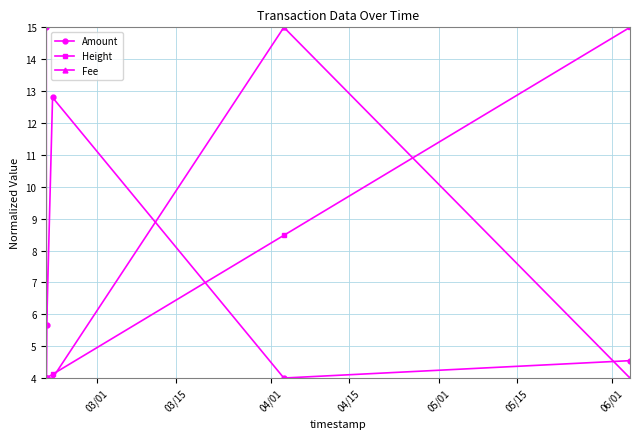

What position from the left is 05/15?

6